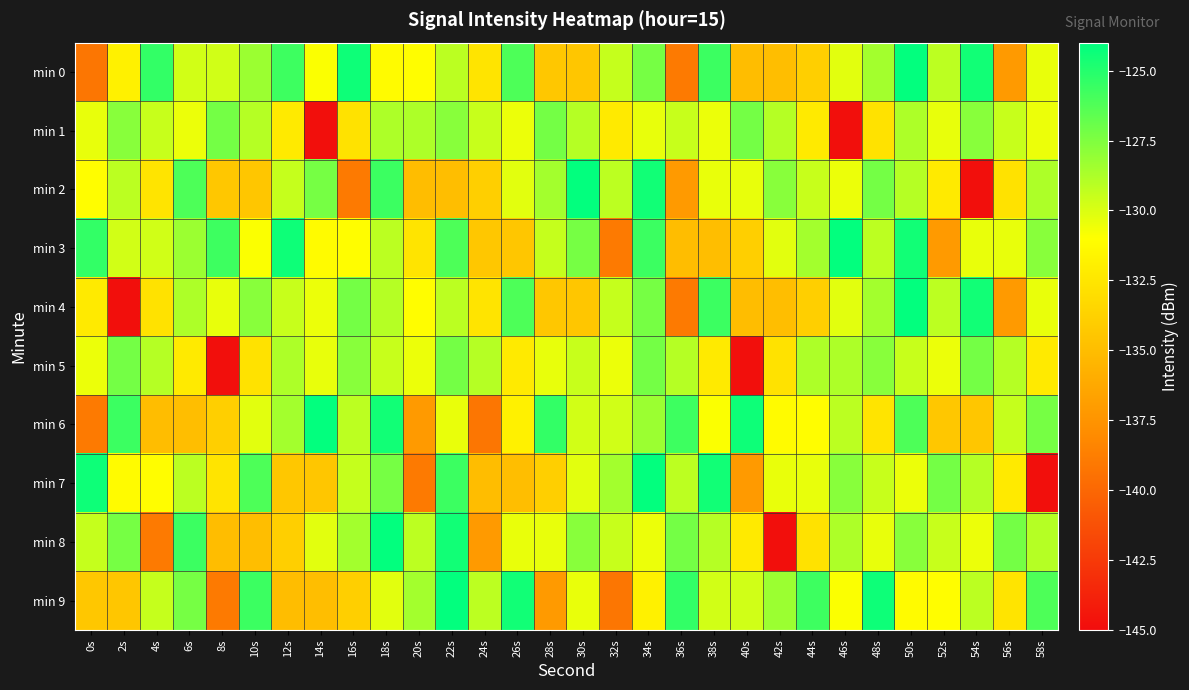

Which series changed the most between 14s and 50s?

min 1